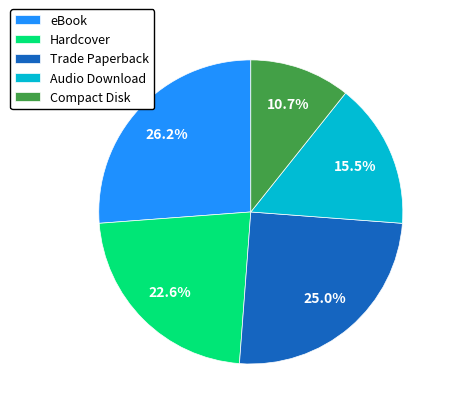

Rank the categories by value from lowest to highest.

Compact Disk, Audio Download, Hardcover, Trade Paperback, eBook